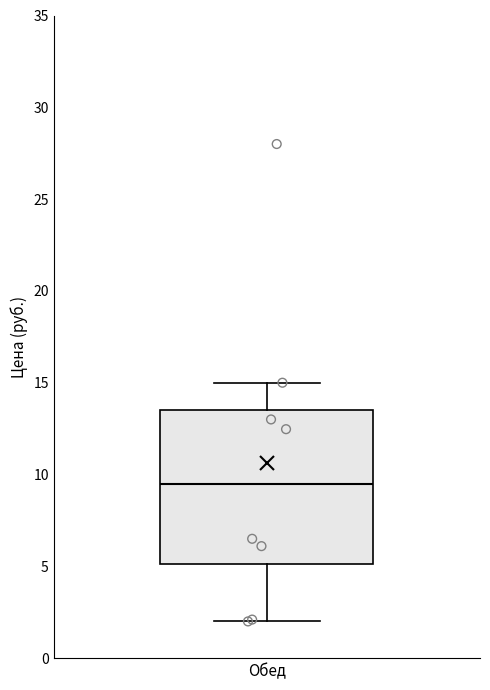

Transcribe this box plot: give where the median line is, the range the box spans, and where the two whiskers end, as read against the y-axis. The values are not printed on the chart, so give them approximately, as read against the axis.

median 9.5, box 5.0 to 13.5, whiskers 2.0 to 15.0